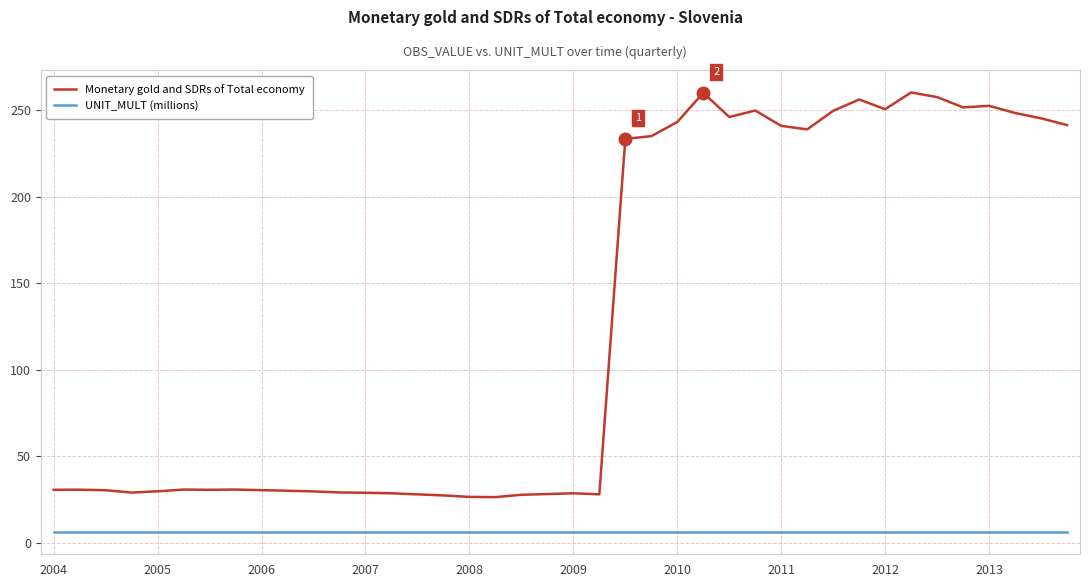

Does the chart have visible grid lines?

Yes